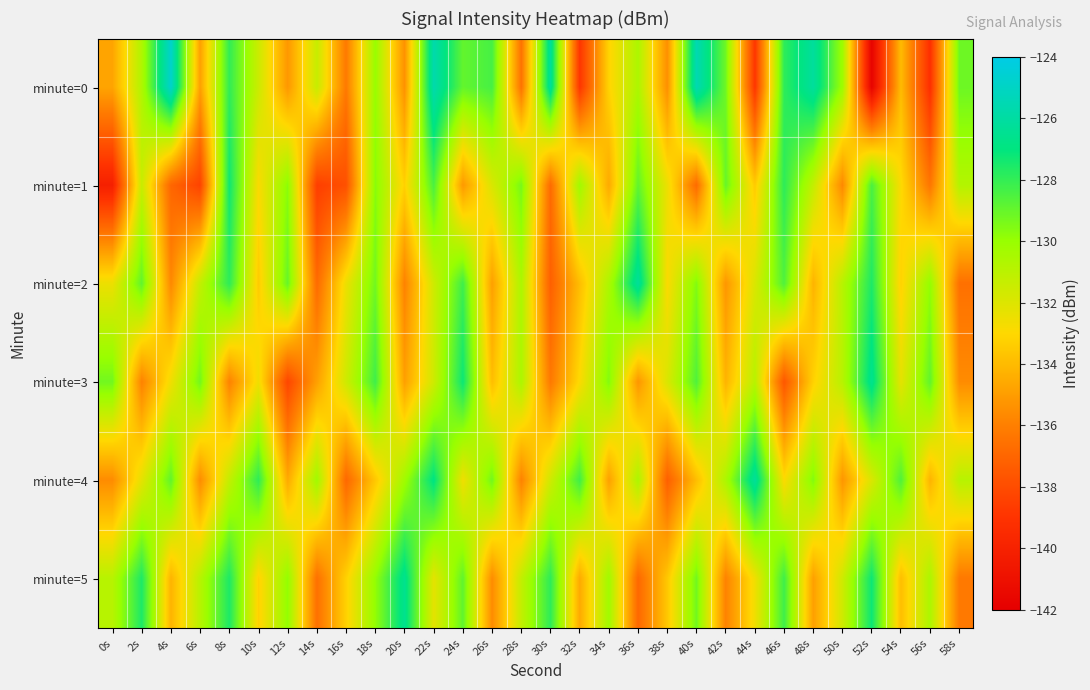

Which category has the lowest value across all series?

52s